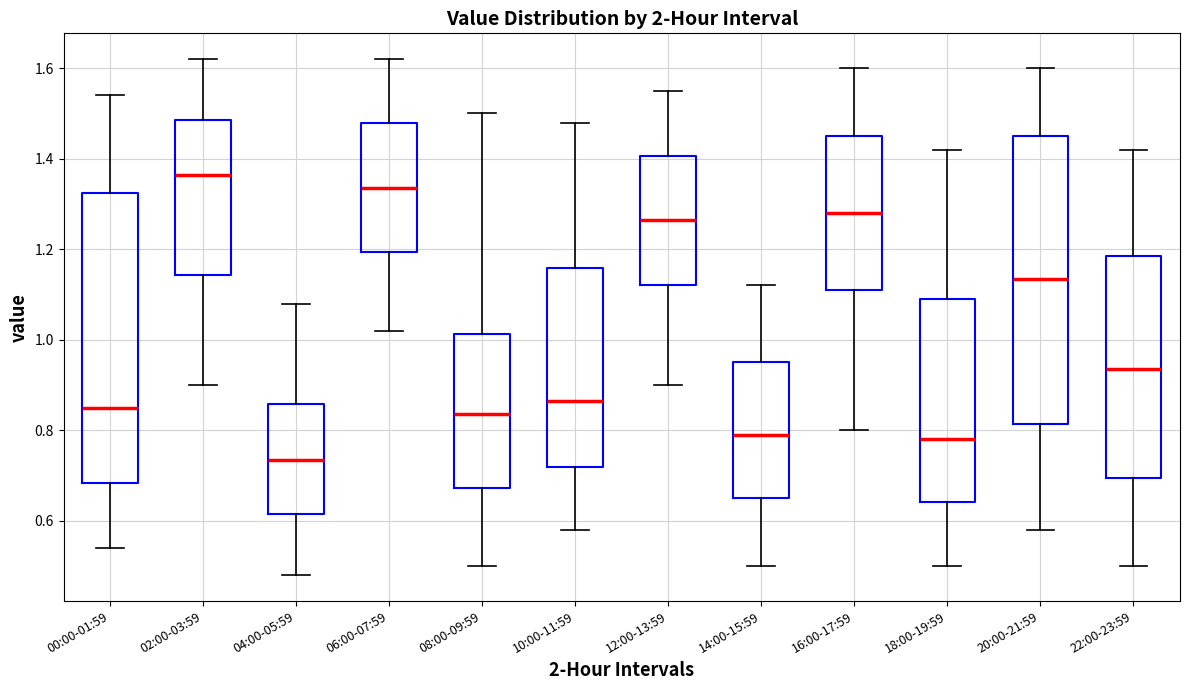

Where does the upper whisker of the box for 12:00-13:59 end on the y-axis? The values are not printed on the chart, so give them approximately, as read against the axis.

1.56